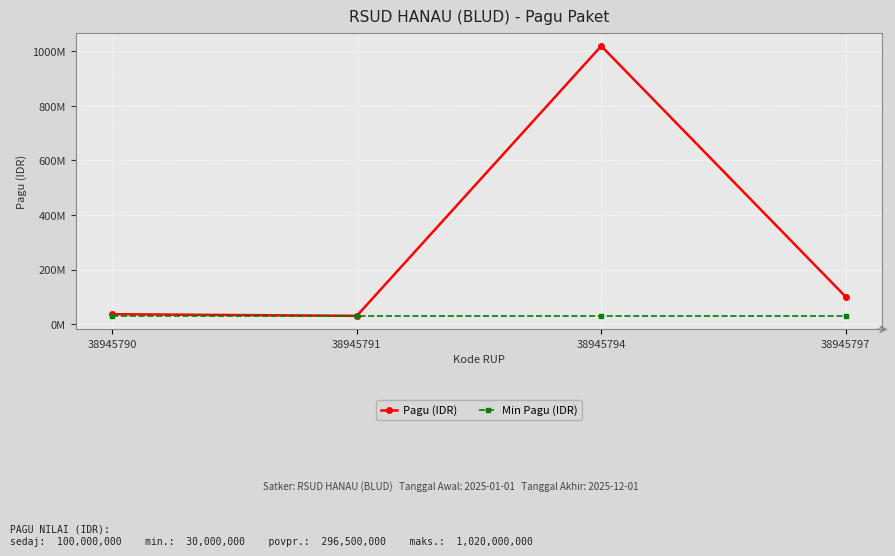

What are all the series names shown in the legend?

Pagu (IDR), Min Pagu (IDR)